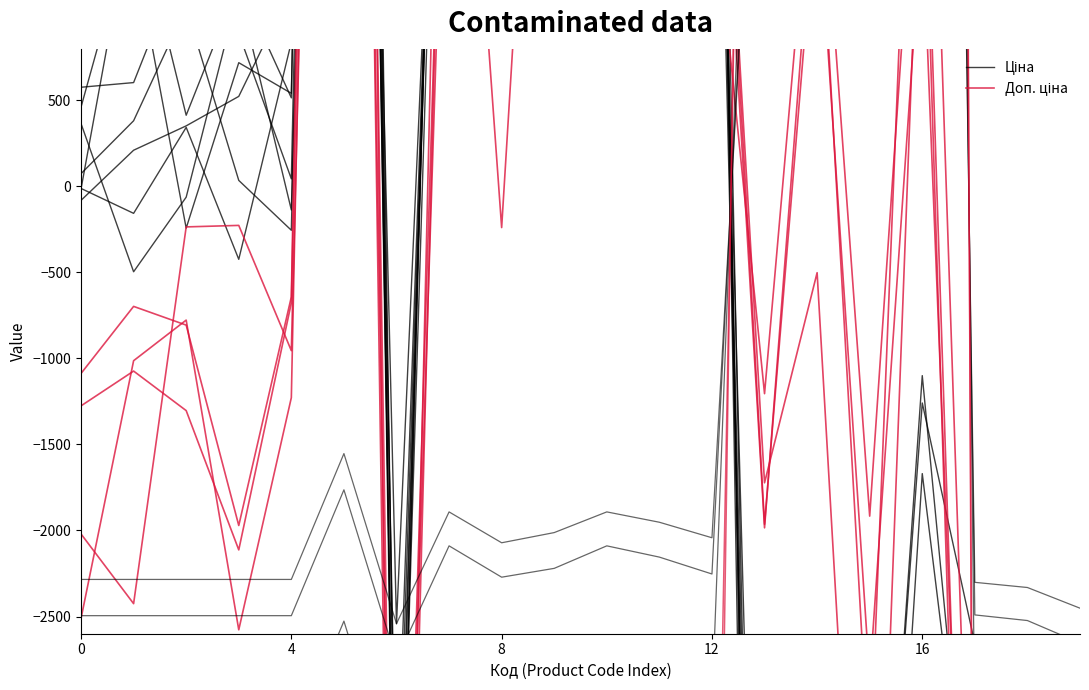

True or false: Доп. ціна and Ціна cross at least once.

True